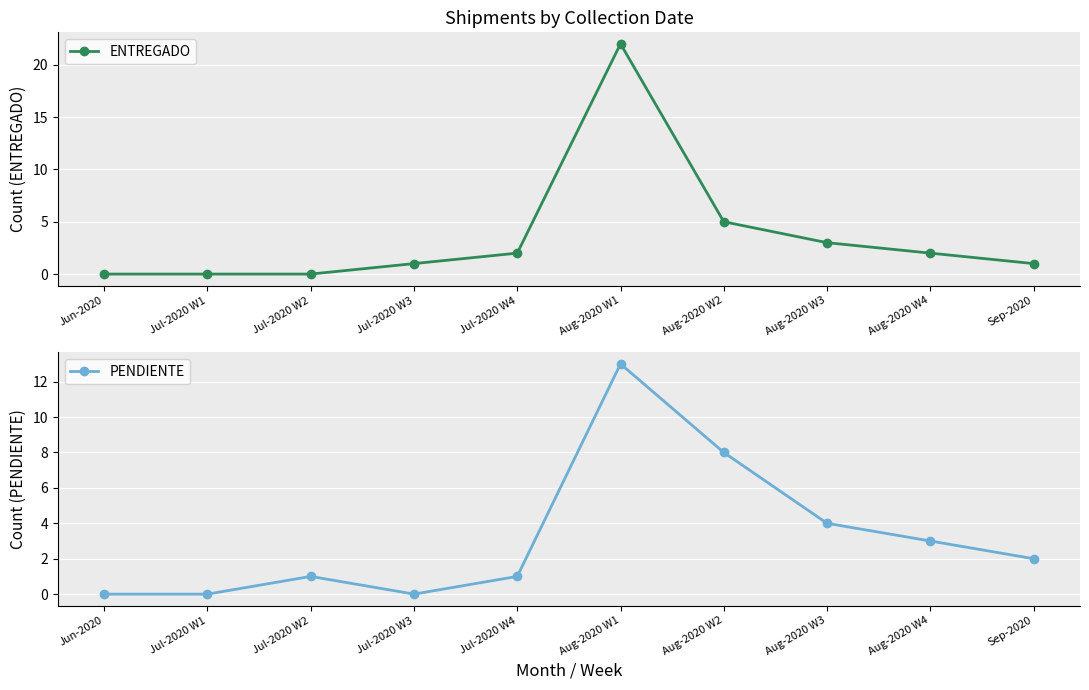

At which label is ENTREGADO closest to 11?

Aug-2020 W2